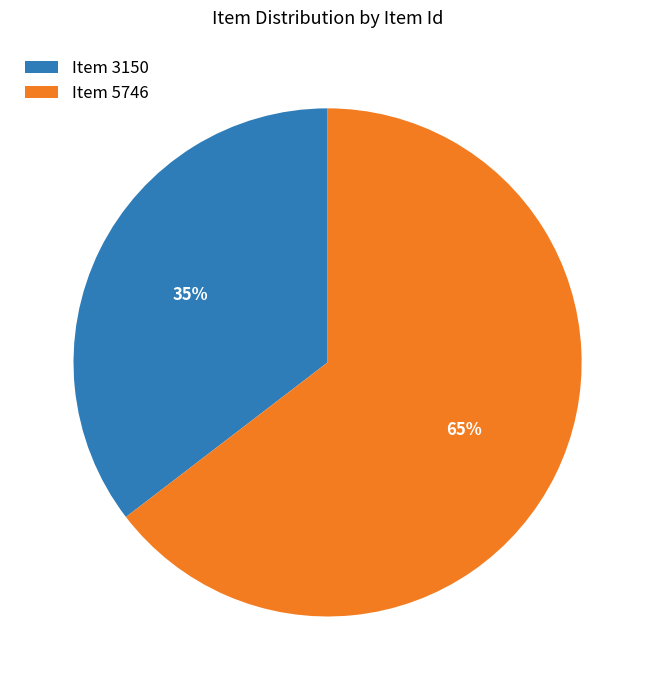

To the nearest percent, what is the average slice percentage?

50%